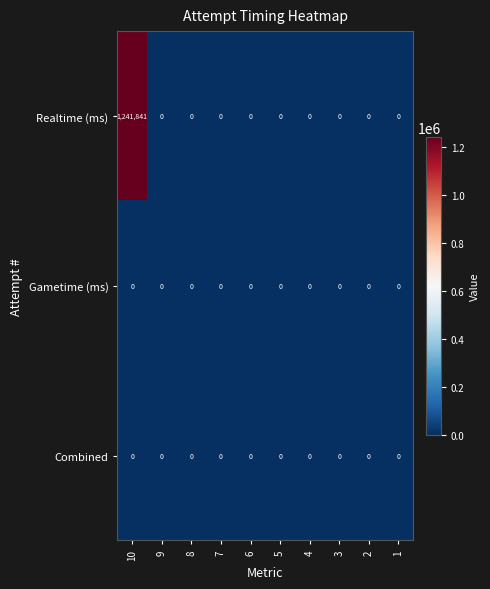

Count the number of data series in this chart.

3